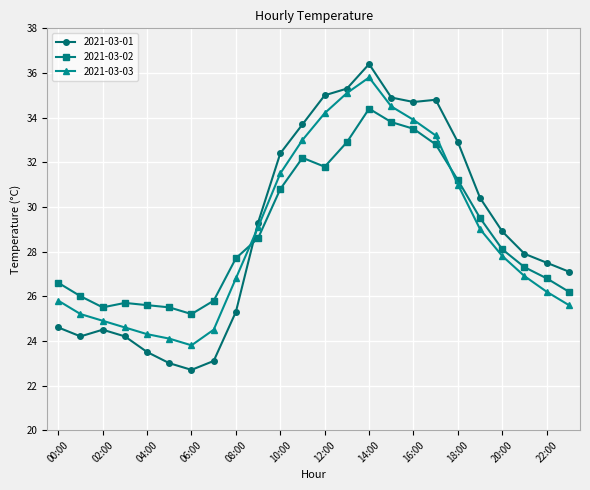

After their last crossing, which series has the higher values: 2021-03-03 or 2021-03-02?

2021-03-02